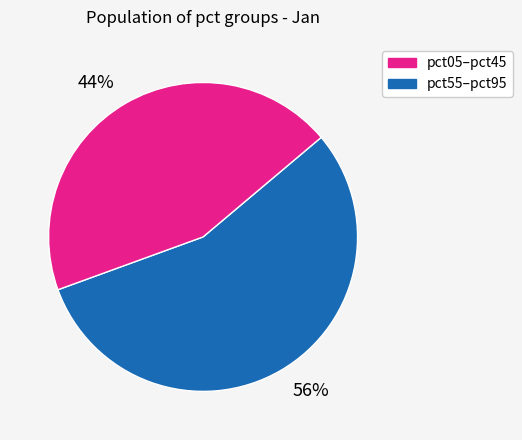

To the nearest percent, what is the average slice percentage?

50%